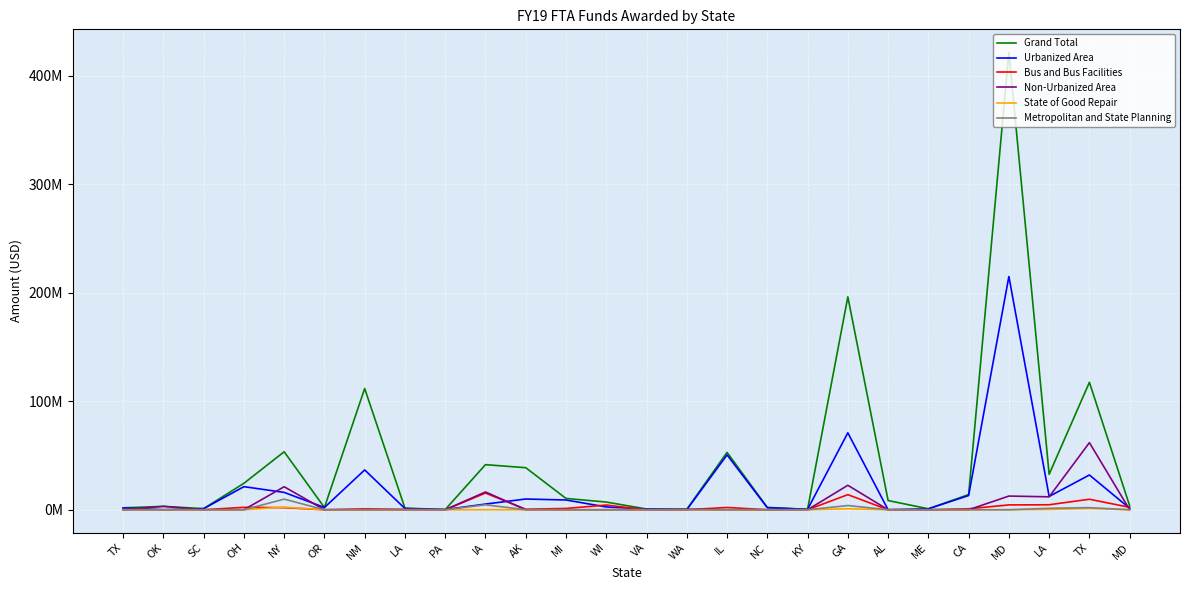

Reading left to right, extract all data points from this chart.

Grand Total: TX=1753675	OK=3127105	SC=1017217	OH=24367990	NY=53455236	OR=2066191	NM=111743921	LA=1473091	PA=188800	IA=41572192	AK=38764981	MI=10428746	WI=7094726	VA=680000	WA=454804	IL=52896386	NC=2180238	KY=381290	GA=196280758	AL=8500000	ME=867394	CA=14003152	MD=421782007	LA=32696918	TX=117479859	MD=3562911
Urbanized Area: TX=1753675	OK=0	SC=1017217	OH=21276096	NY=16001490	OR=2066191	NM=36709446	LA=1122891	PA=188800	IA=5236042	AK=9900356	MI=8988746	WI=2574153	VA=680000	WA=0	IL=50570300	NC=1850944	KY=381290	GA=70927766	AL=0	ME=867394	CA=13098532	MD=215017907	LA=12281149	TX=32042717	MD=1320000
Bus and Bus Facilities: TX=0	OK=0	SC=0	OH=2228930	NY=1927500	OR=0	NM=845726	LA=350200	PA=0	IA=15374165	AK=476805	MI=1208000	WI=4345546	VA=0	WA=0	IL=2112275	NC=0	KY=0	GA=13909200	AL=0	ME=0	CA=904620	MD=4456472	LA=4600216	TX=9692532	MD=2242911
Non-Urbanized Area: TX=0	OK=3127105	SC=0	OH=0	NY=21219267	OR=0	NM=0	LA=0	PA=0	IA=16396459	AK=0	MI=0	WI=0	VA=0	WA=454804	IL=0	NC=0	KY=0	GA=22555232	AL=0	ME=0	CA=0	MD=12623826	LA=11923317	TX=61861722	MD=0
State of Good Repair: TX=0	OK=0	SC=0	OH=0	NY=2427940	OR=0	NM=0	LA=0	PA=0	IA=0	AK=0	MI=0	WI=0	VA=0	WA=0	IL=0	NC=0	KY=0	GA=877598	AL=0	ME=0	CA=0	MD=0	LA=293157	TX=1221397	MD=0
Metropolitan and State Planning: TX=0	OK=0	SC=0	OH=0	NY=9796030	OR=0	NM=0	LA=0	PA=0	IA=4565526	AK=0	MI=0	WI=0	VA=0	WA=0	IL=0	NC=0	KY=0	GA=3888250	AL=0	ME=0	CA=0	MD=0	LA=1346126	TX=1939601	MD=0